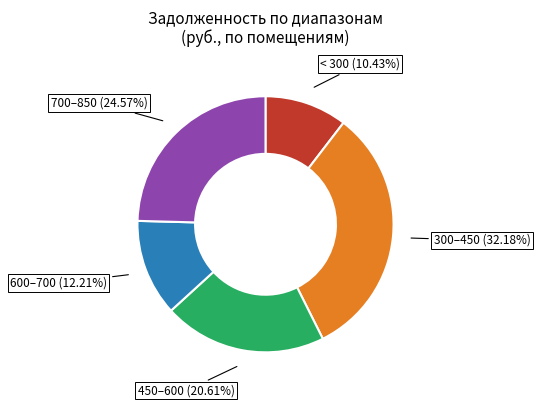

Is there a majority slice in this chart?

No